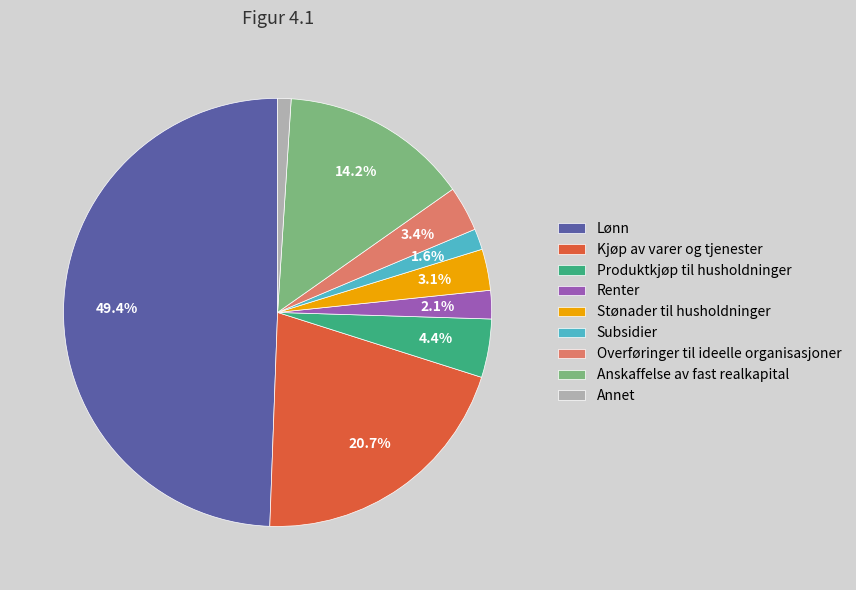

To the nearest percent, what is the difference between the largest and smallest slice percentages?

48%